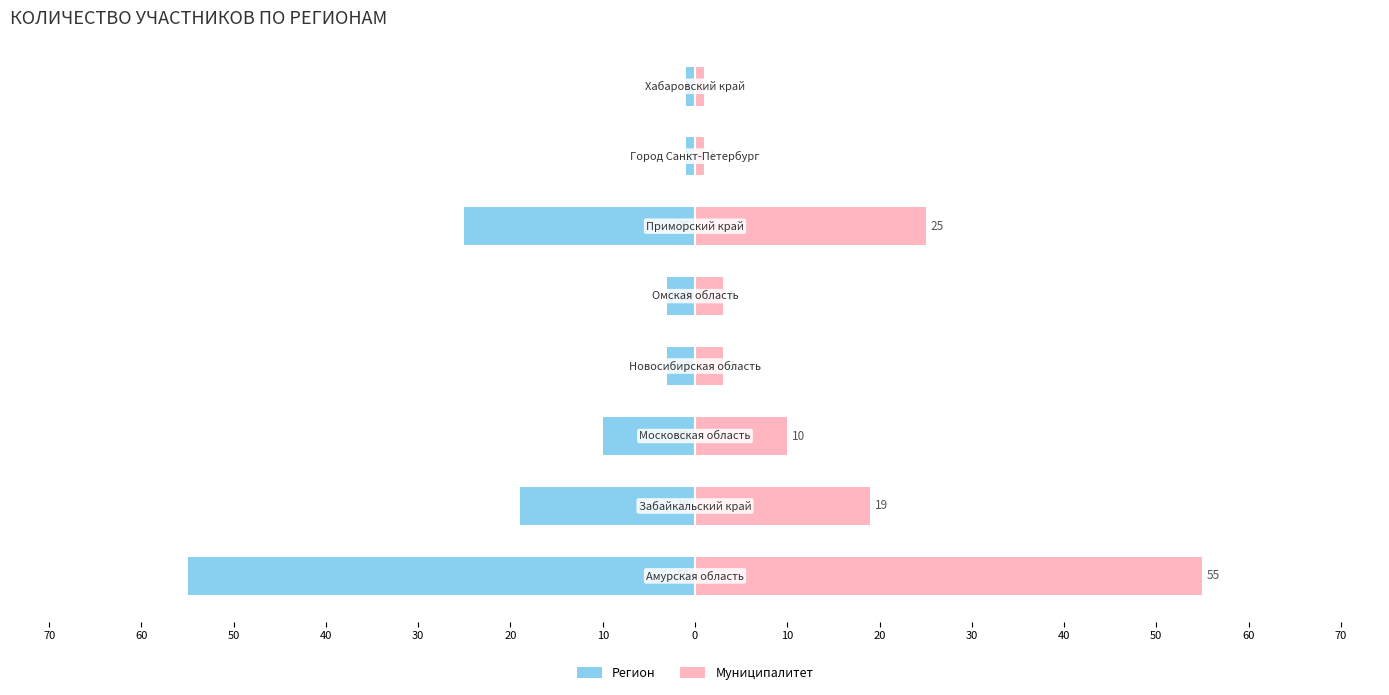

The Регион series shows -55 at 70. True or false?

True